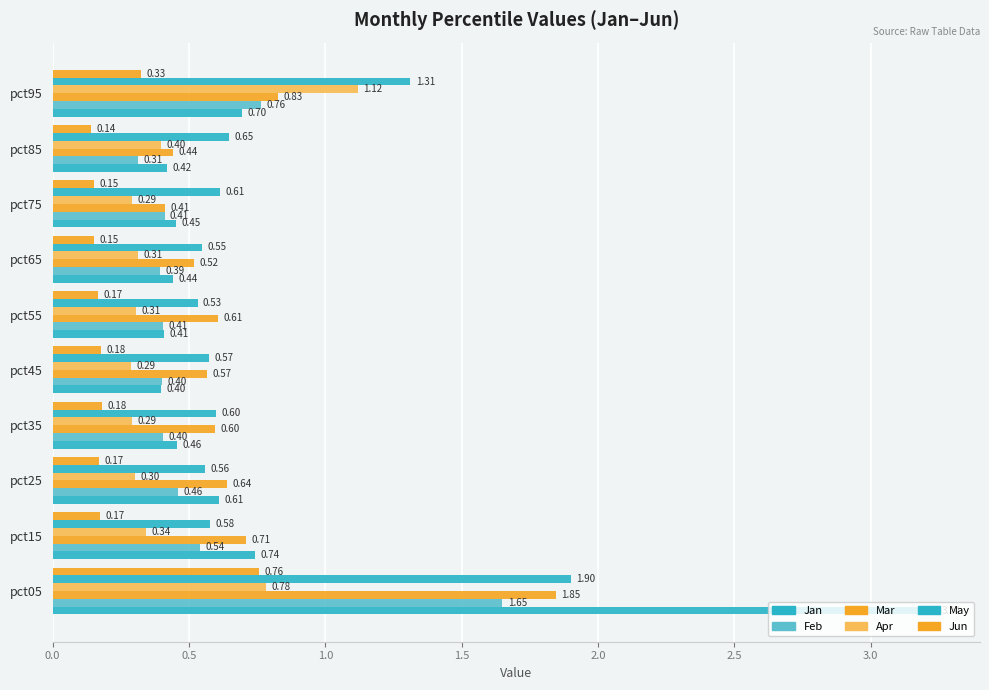

How many distinct data groups are displayed?

6